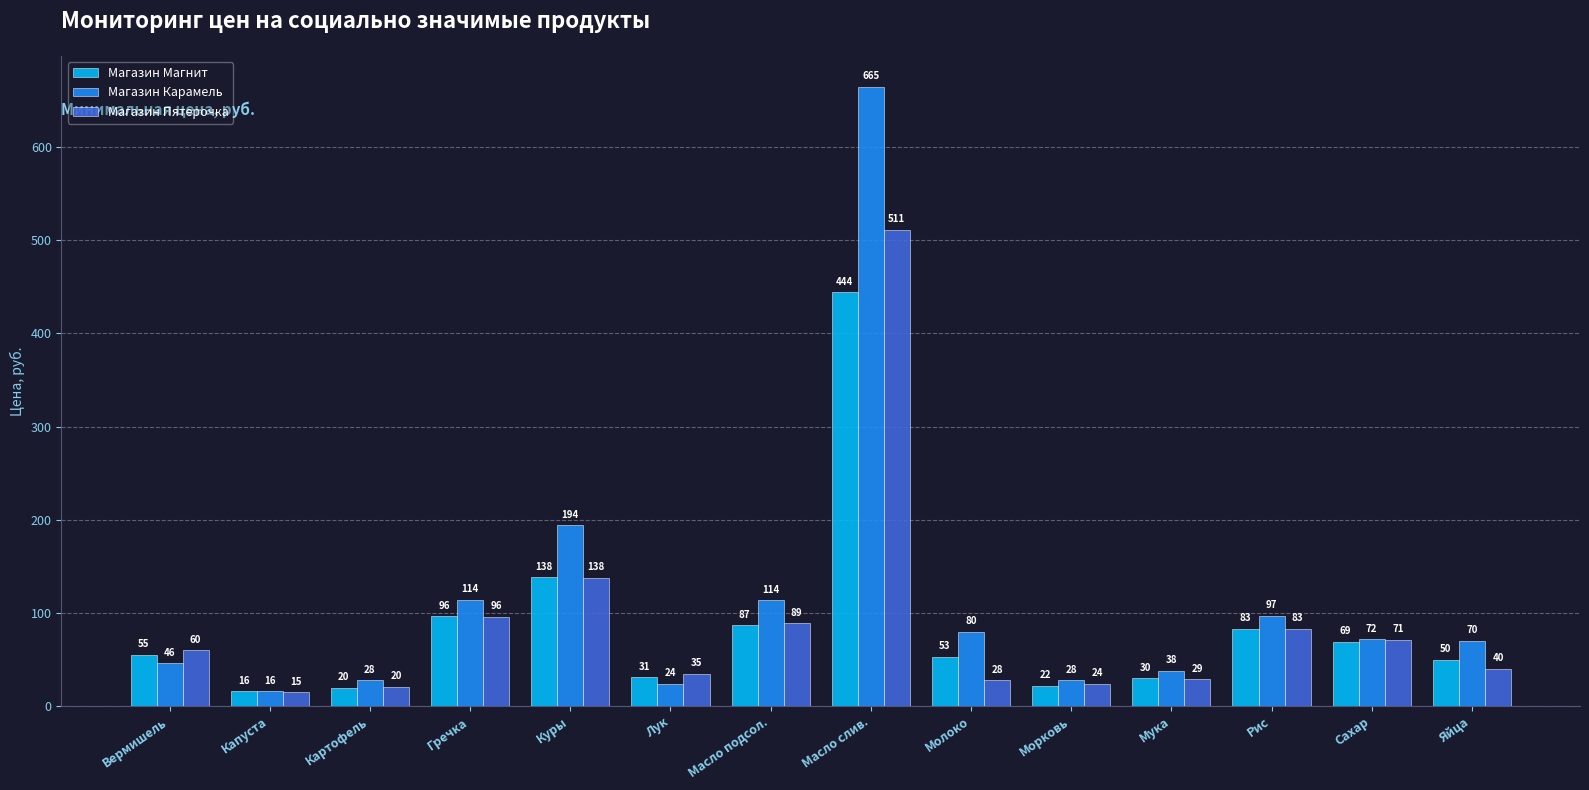

What is the lowest value of the Магазин Магнит series?

16.0